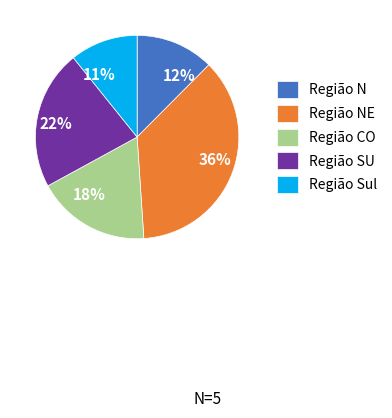

The 11% slice represents 3% of the pie. True or false?

False